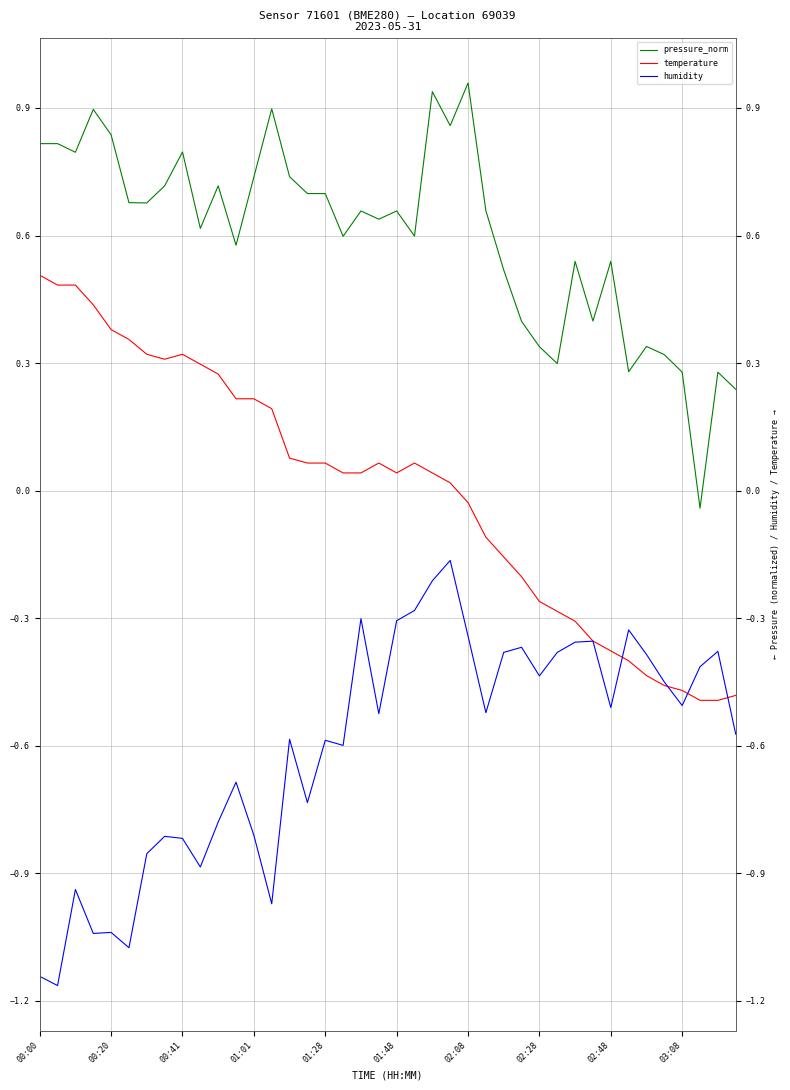

How many interior local peaks does the temperature series have?

3